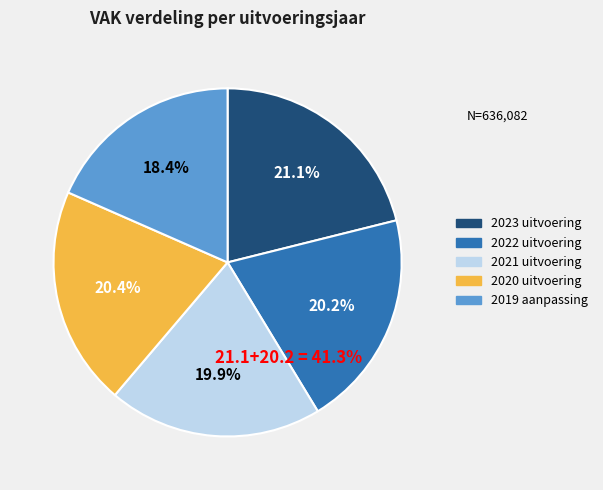

Rank the categories by value from highest to lowest.

2023 uitvoering, 2020 uitvoering, 2022 uitvoering, 2021 uitvoering, 2019 aanpassing